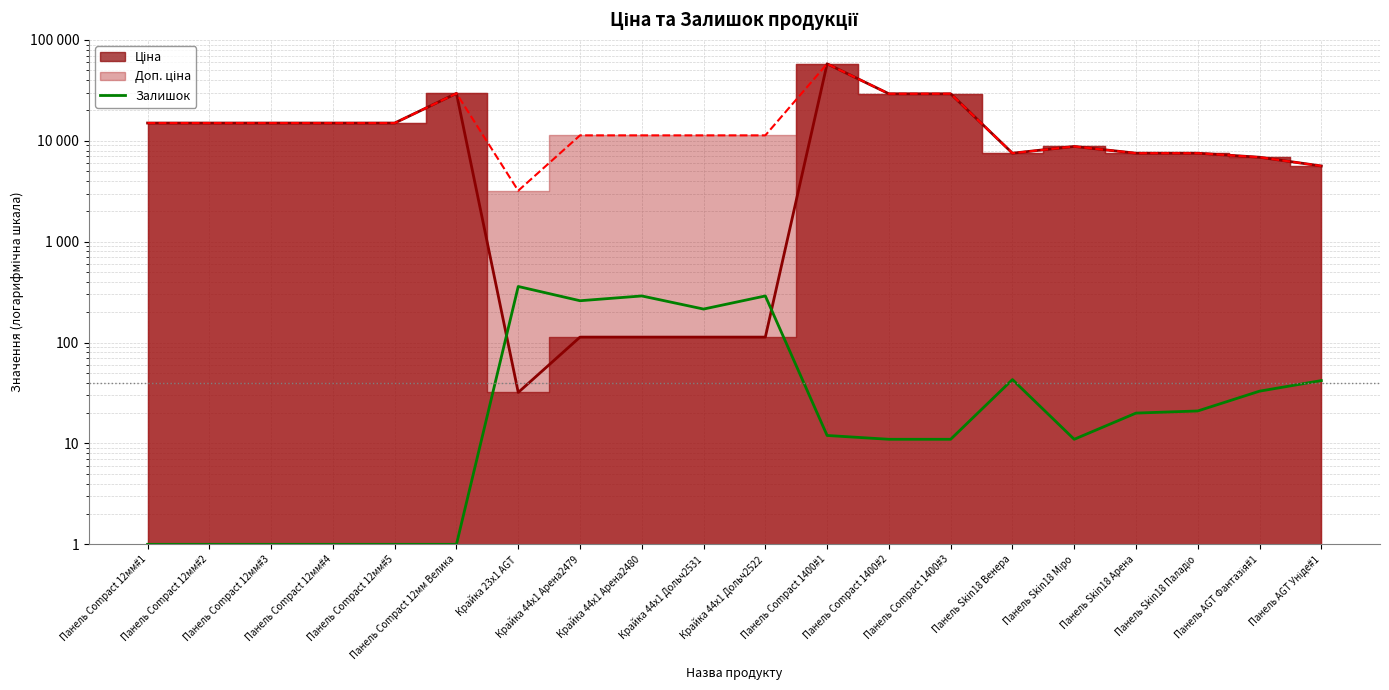

How many points are higher than both their immediate neighbors (excluding endpoints)?

4